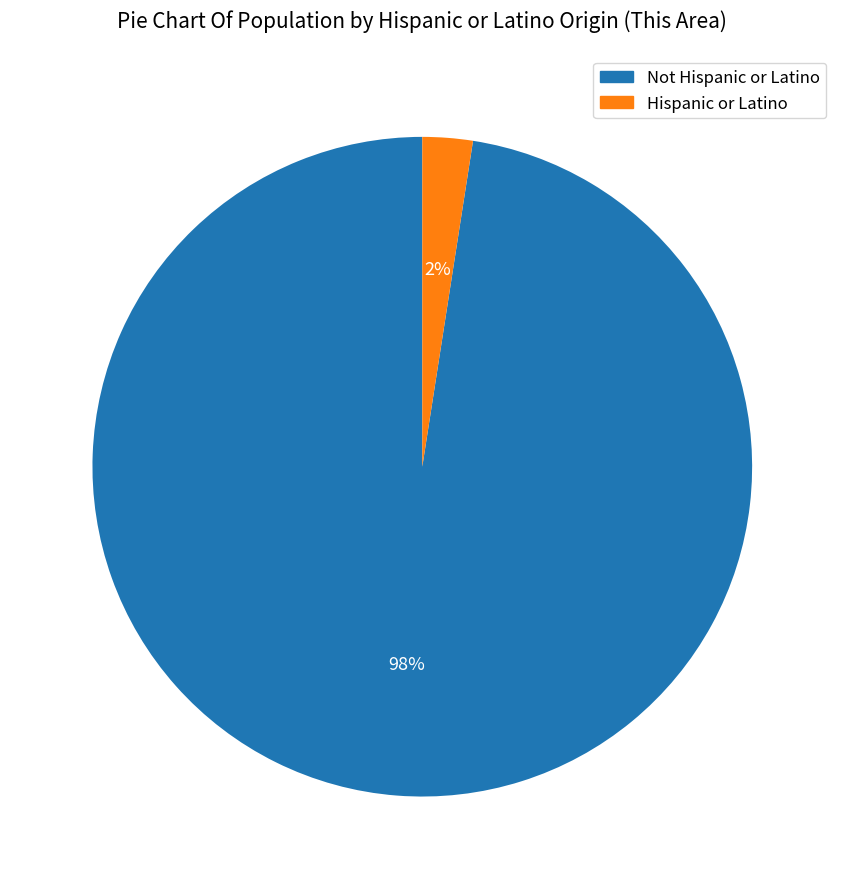

What is the majority slice?

Not Hispanic or Latino